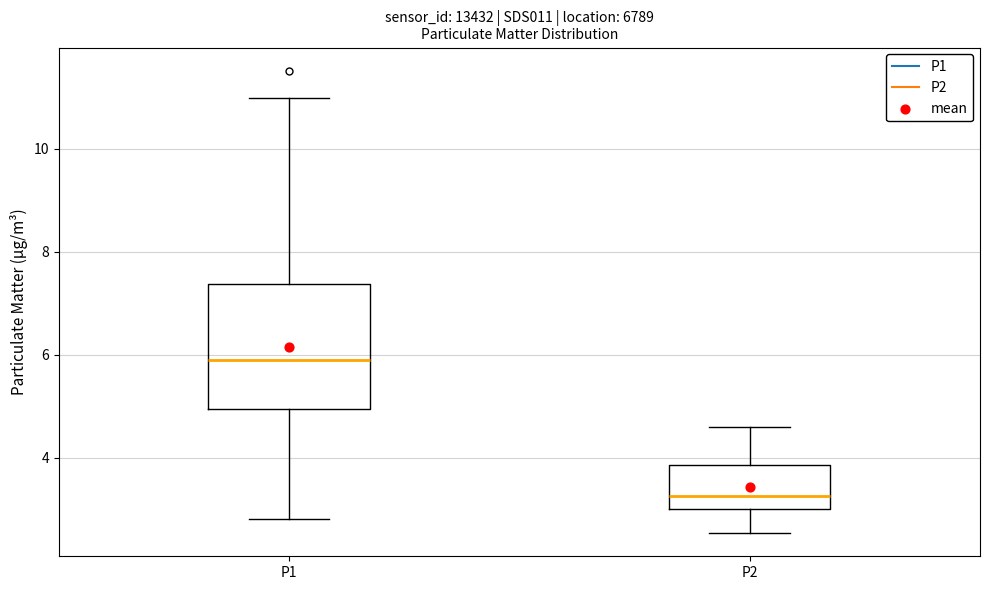

Where is the upper edge of the box for P2 on the y-axis? The values are not printed on the chart, so give them approximately, as read against the axis.

3.8